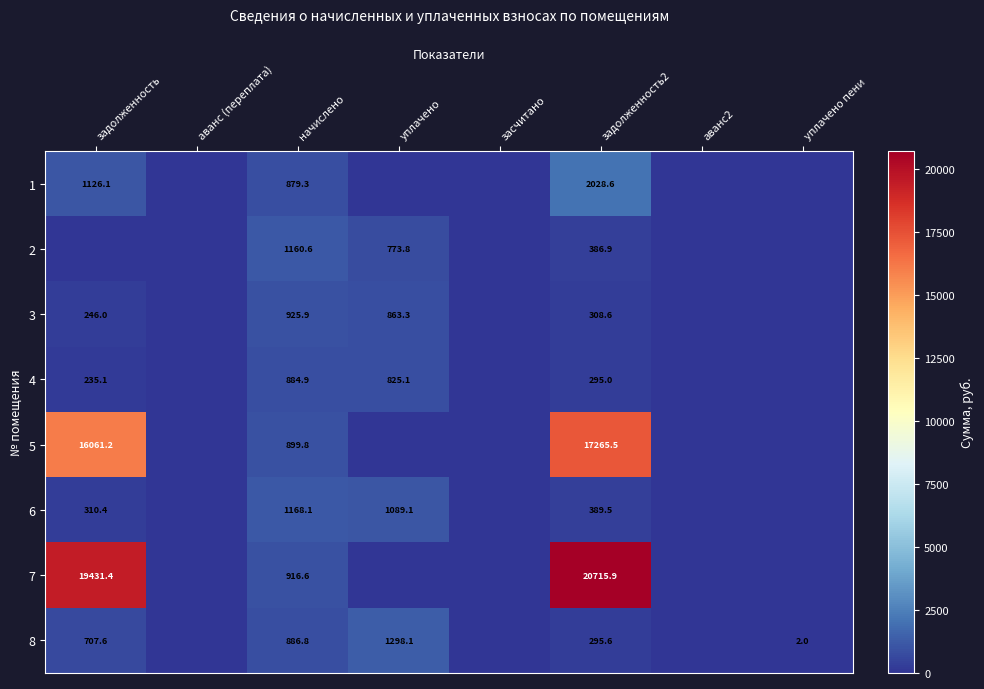

Rank the series at начислено from highest to lowest value.

6, 2, 3, 7, 5, 8, 4, 1